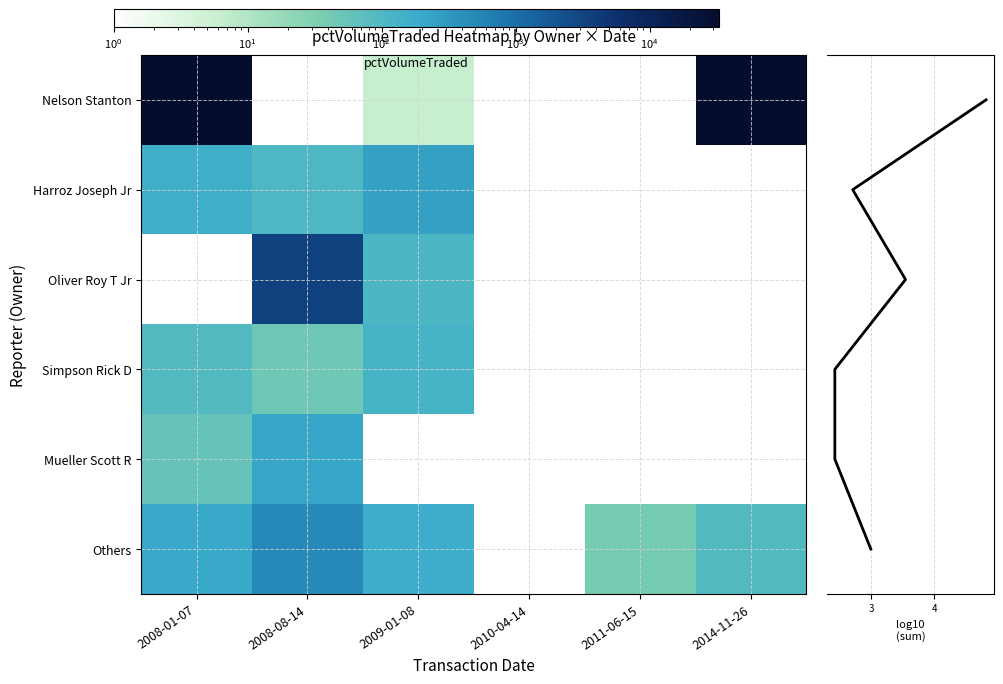

Is it true that Oliver Roy T Jr equals 0.2 at 2014-11-26?

False